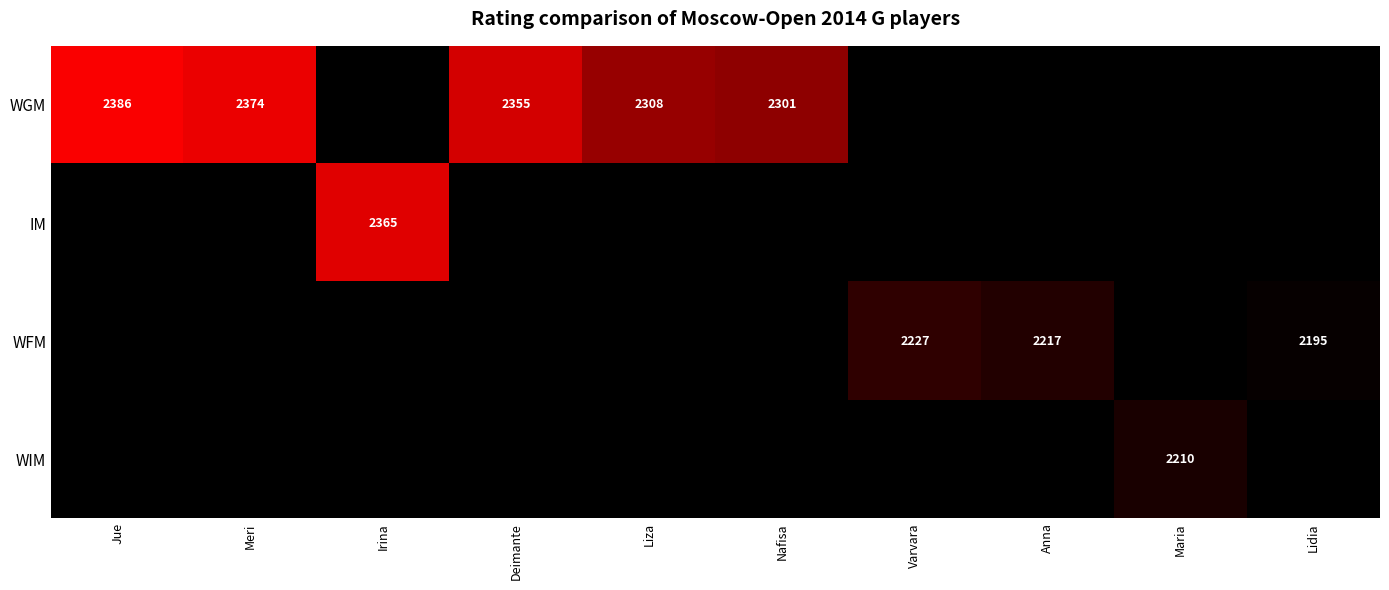

What is the greatest value displayed?

2386